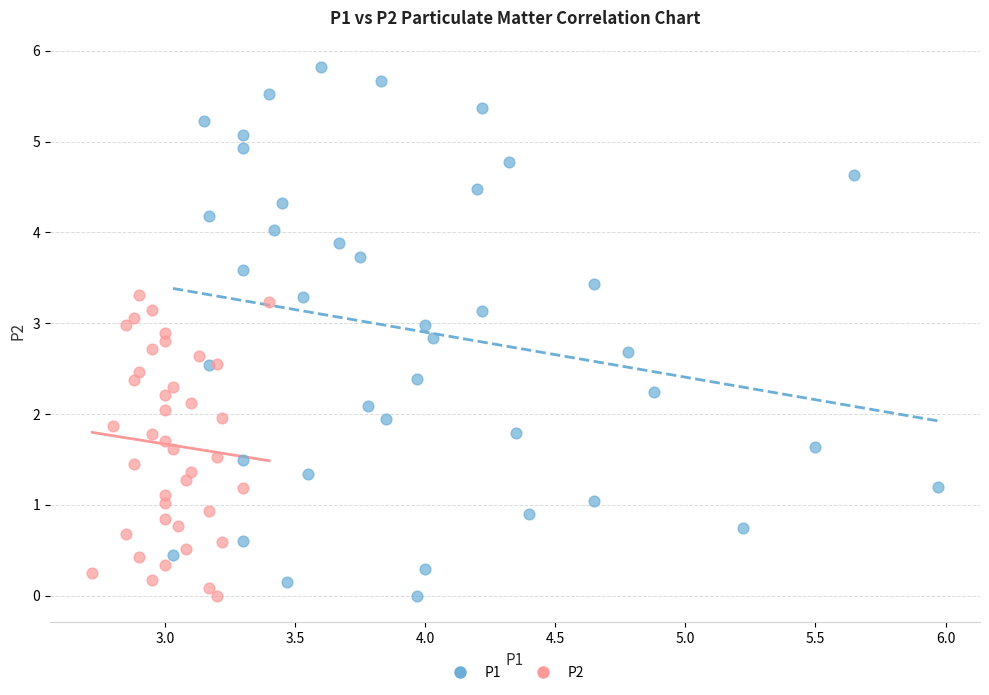

Which series has the largest Y range (max minus min)?

P1